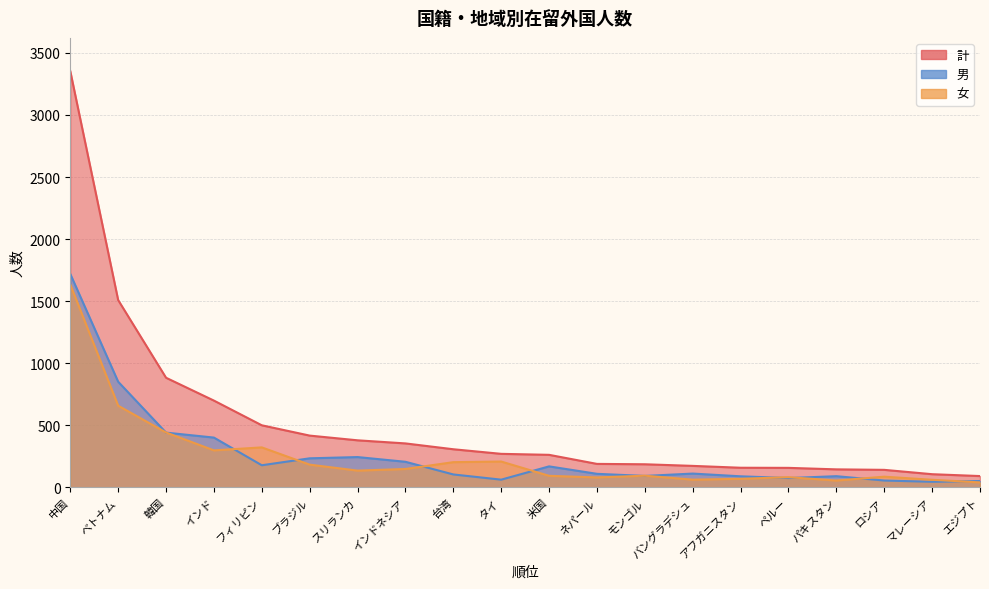

Which category has the lowest value across all series?

エジプト